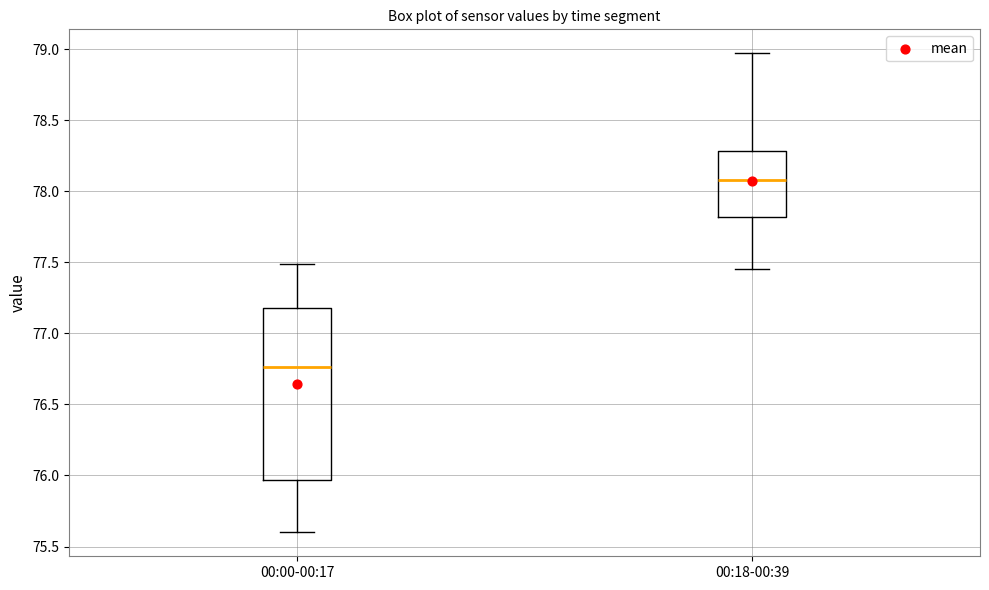

Where does the median line of the box for 00:18-00:39 sit on the y-axis? The values are not printed on the chart, so give them approximately, as read against the axis.

78.10